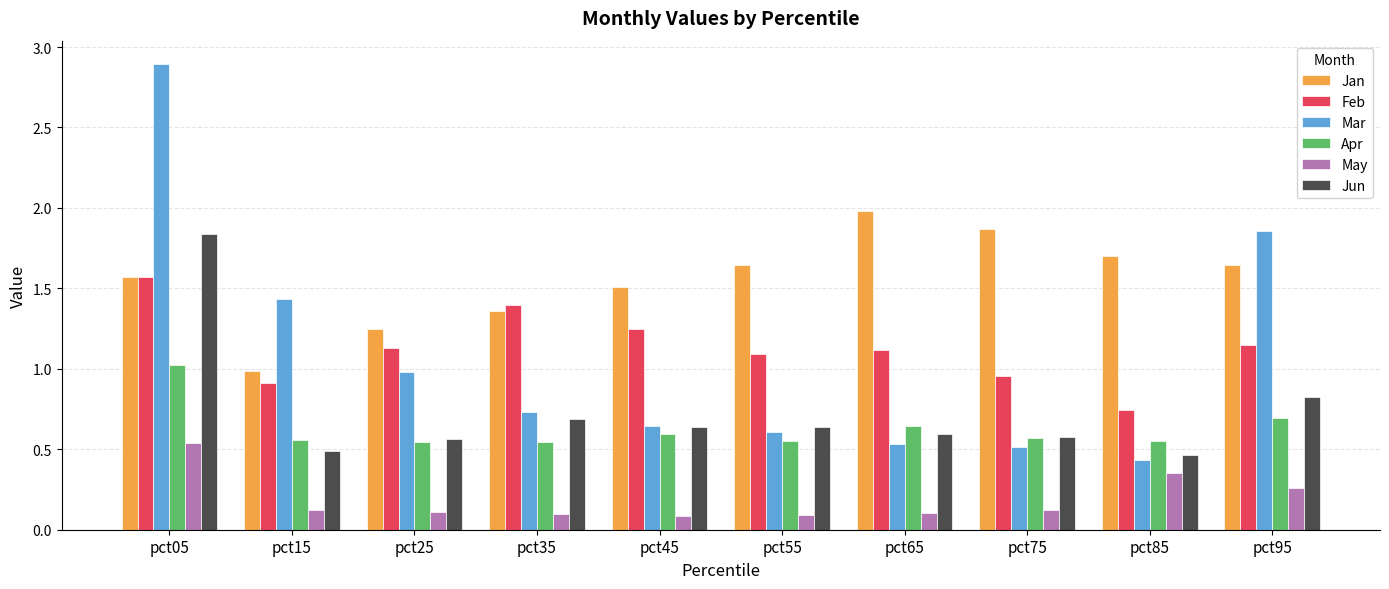

What is the average value of the Mar series?

1.1